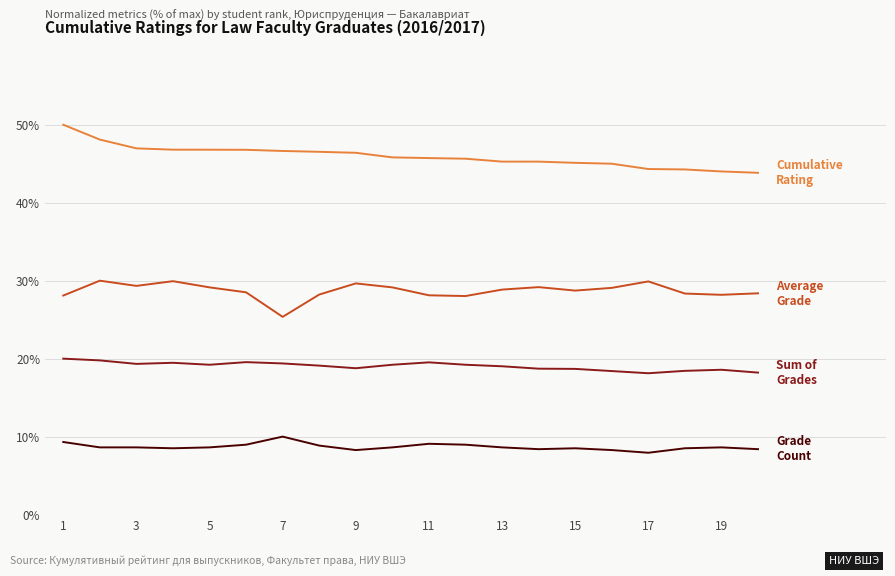

What is the greatest value displayed?

50.0